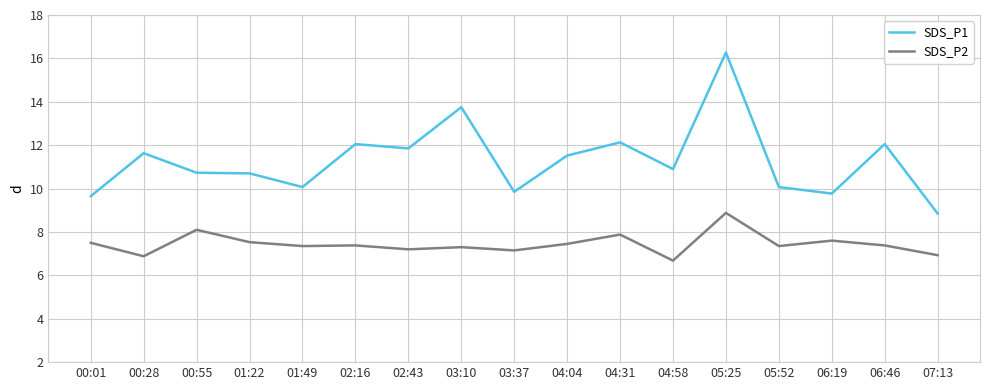

Rank the series by their maximum value, from lowest to highest.

SDS_P2, SDS_P1